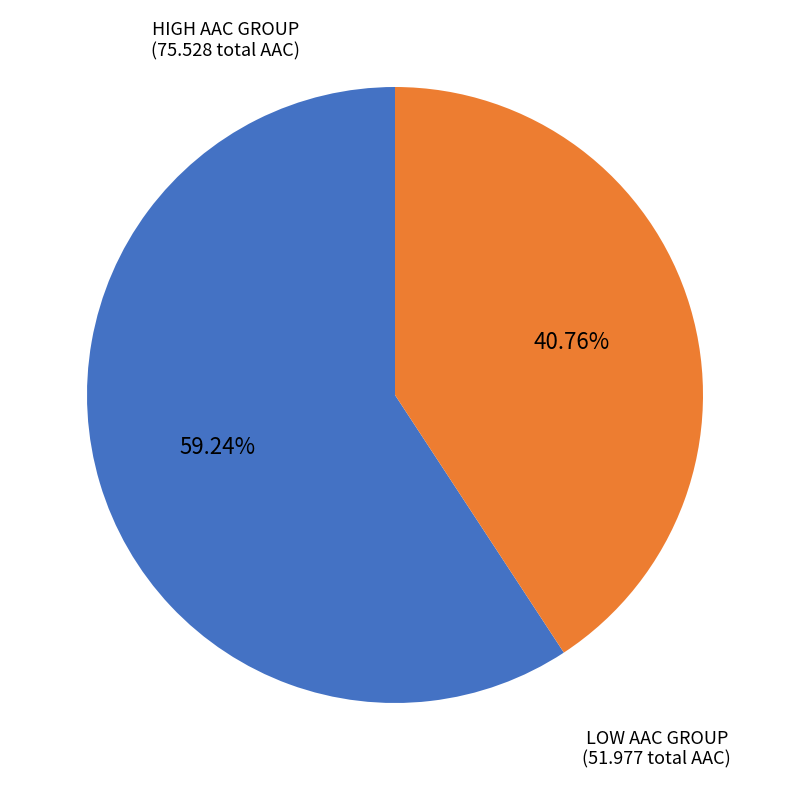

Is there any slice that represents more than half of the pie?

Yes